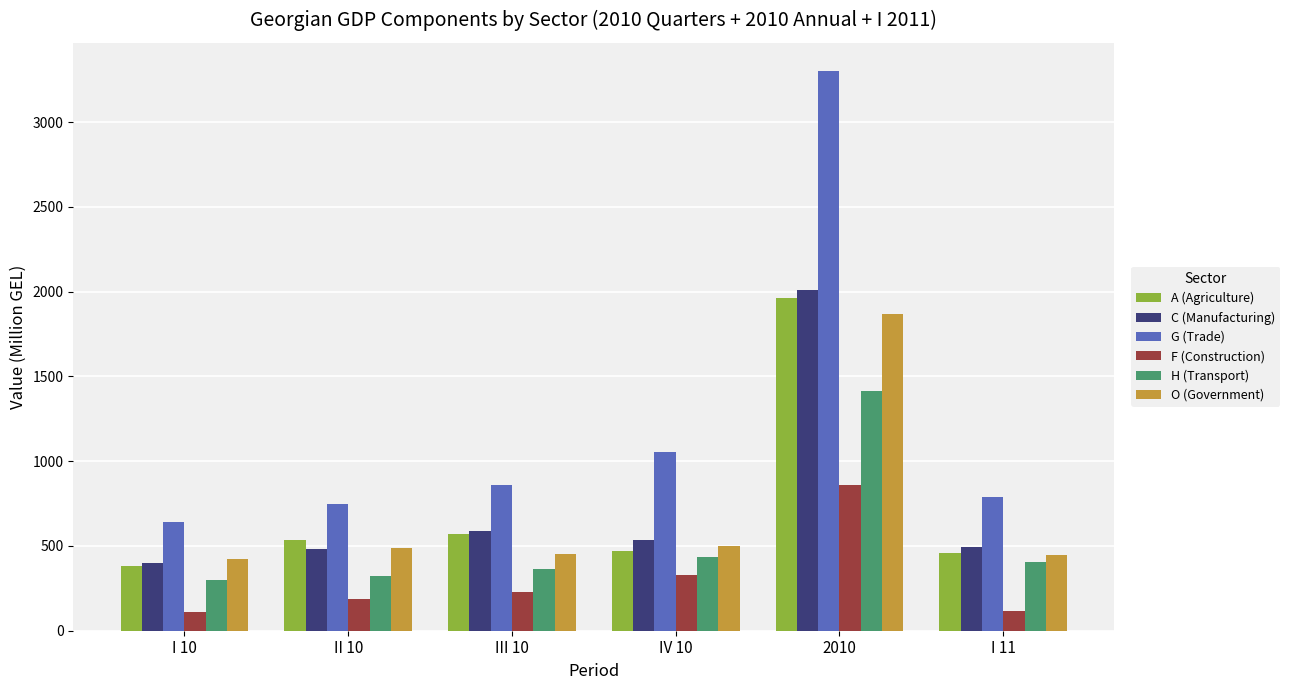

Which label corresponds to the largest value in the chart?

2010